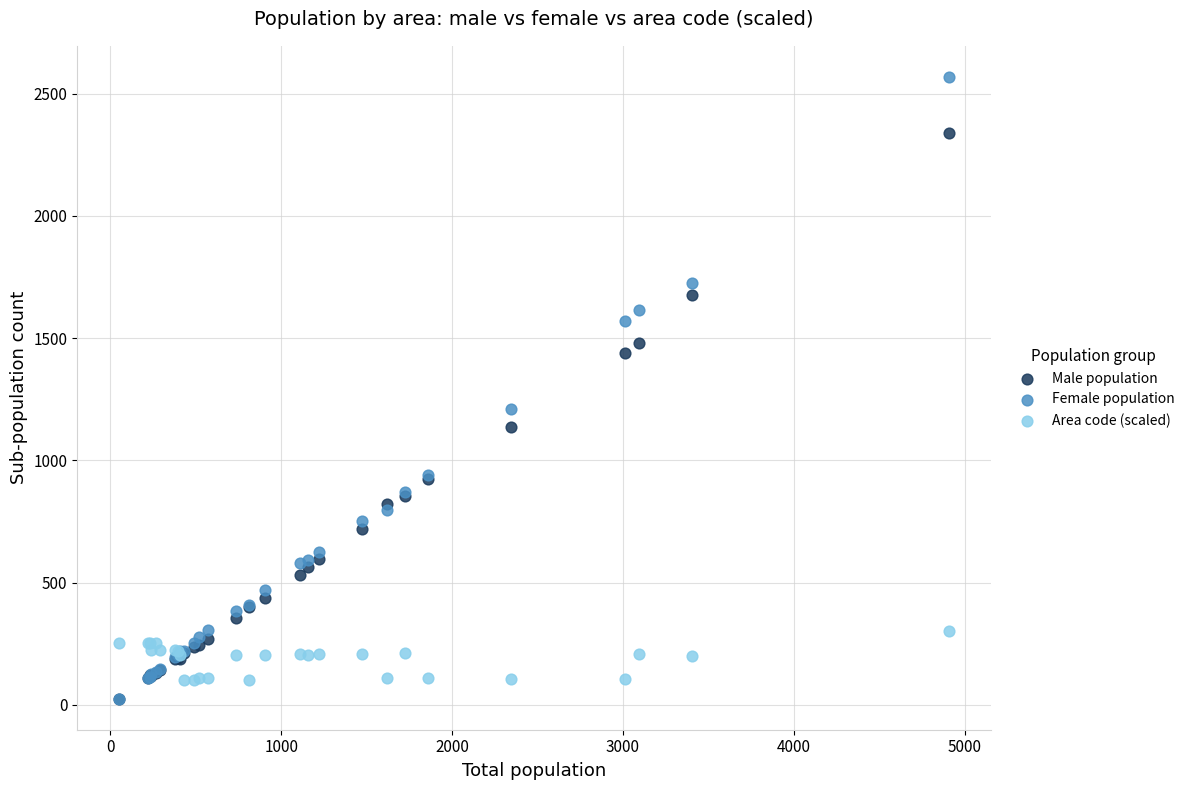

Across all series, what Y value is closest to 1297?

1211